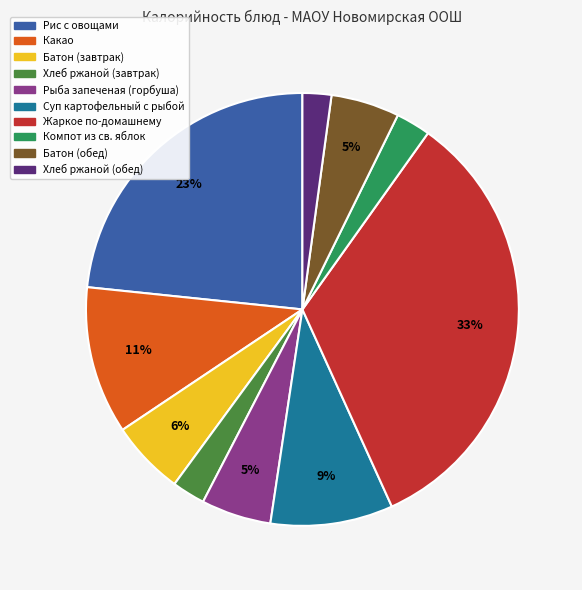

To the nearest percent, what portion does Батон (обед) represent?

5%